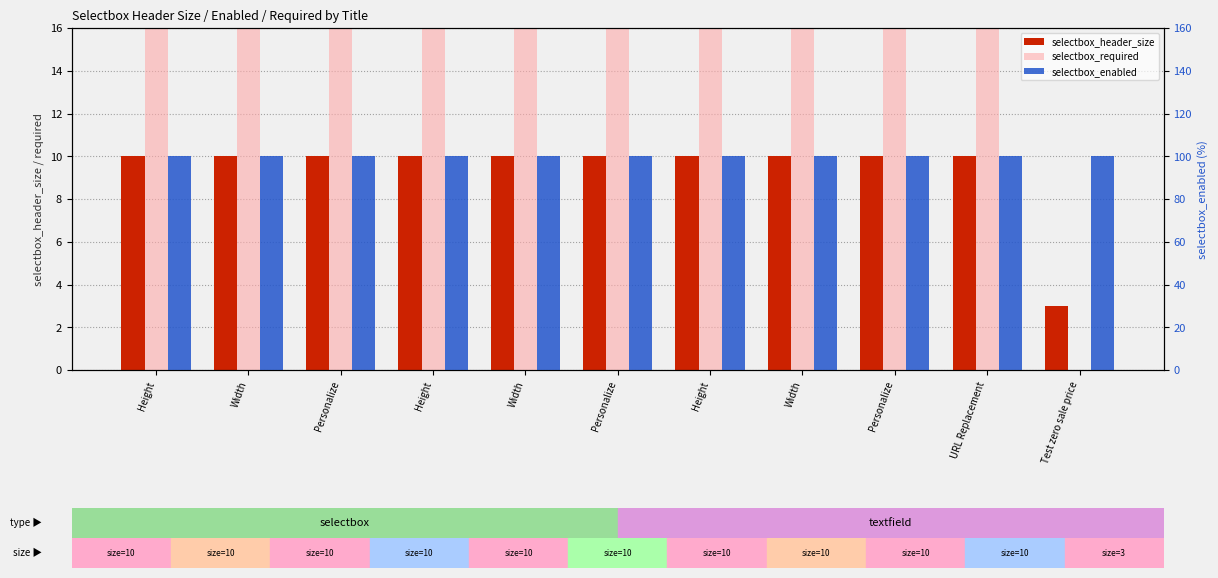

At which category is the sum across all series the highest?

Height